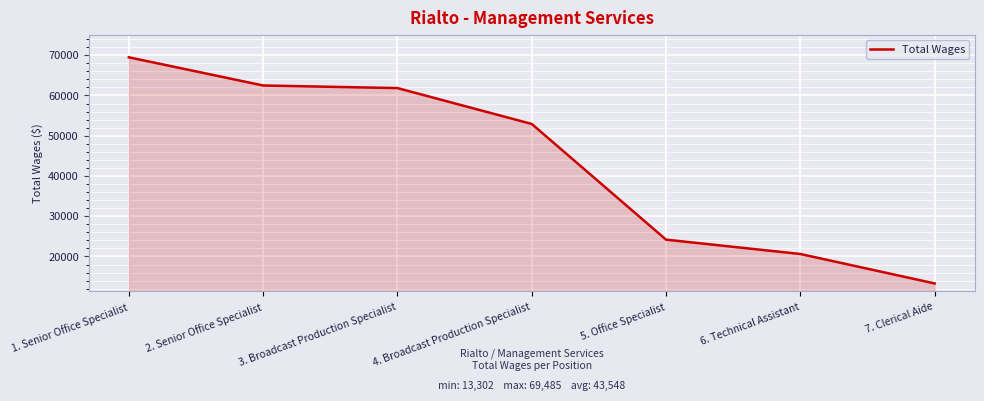

What is the maximum value shown in the chart?

69485